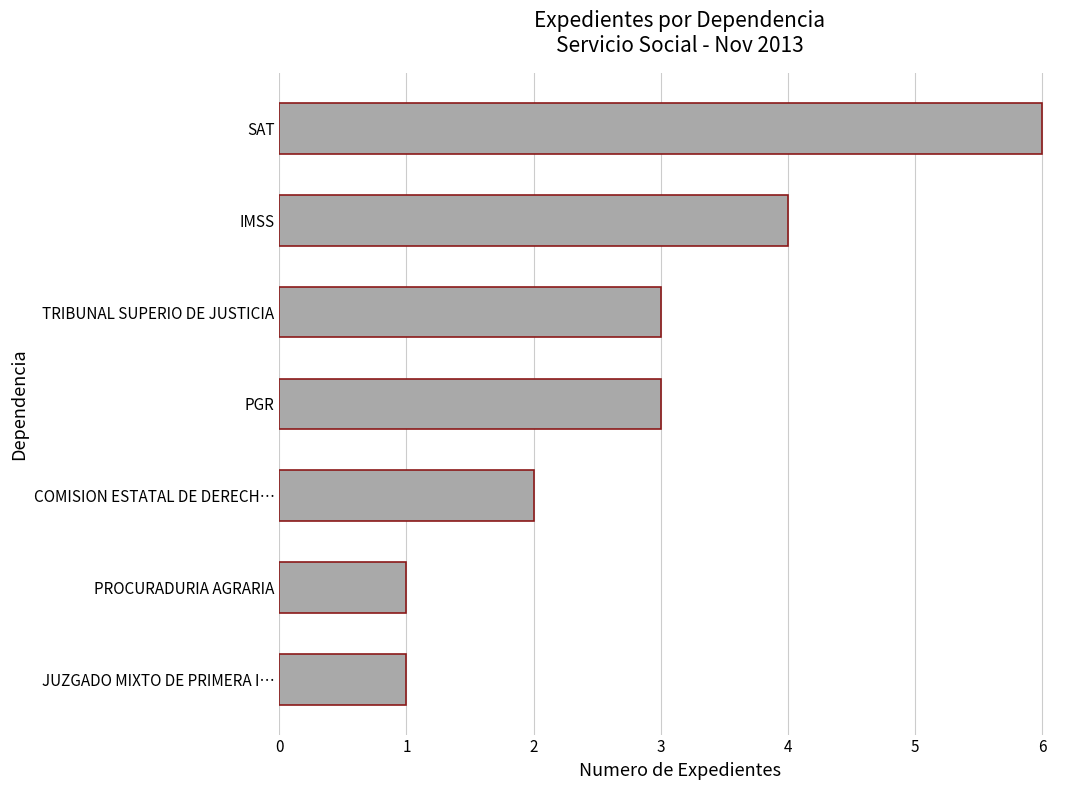

What is the difference between the second highest and minimum values?

3